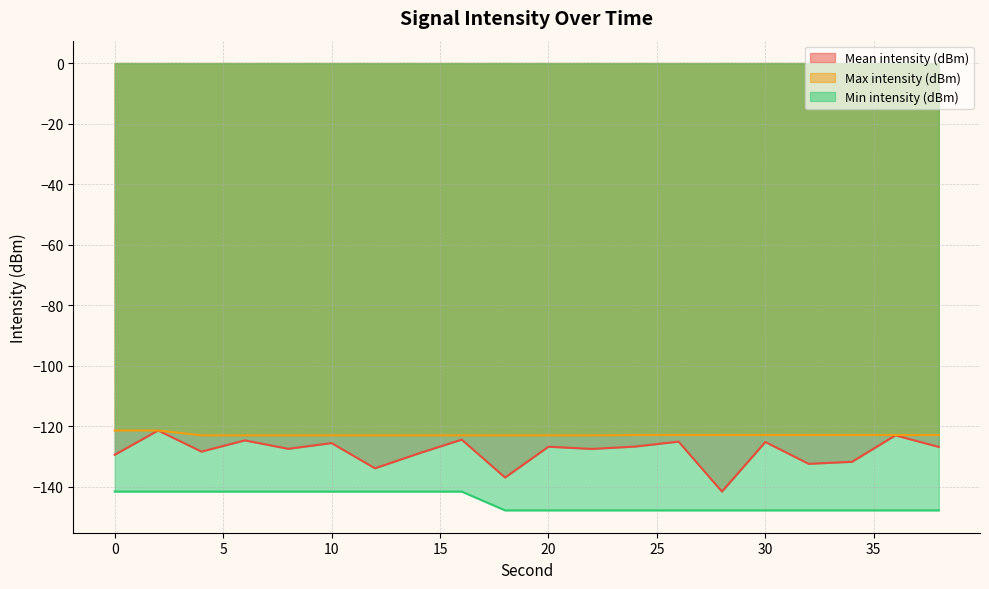

What is the highest value of the Mean intensity (dBm) series?

-121.4